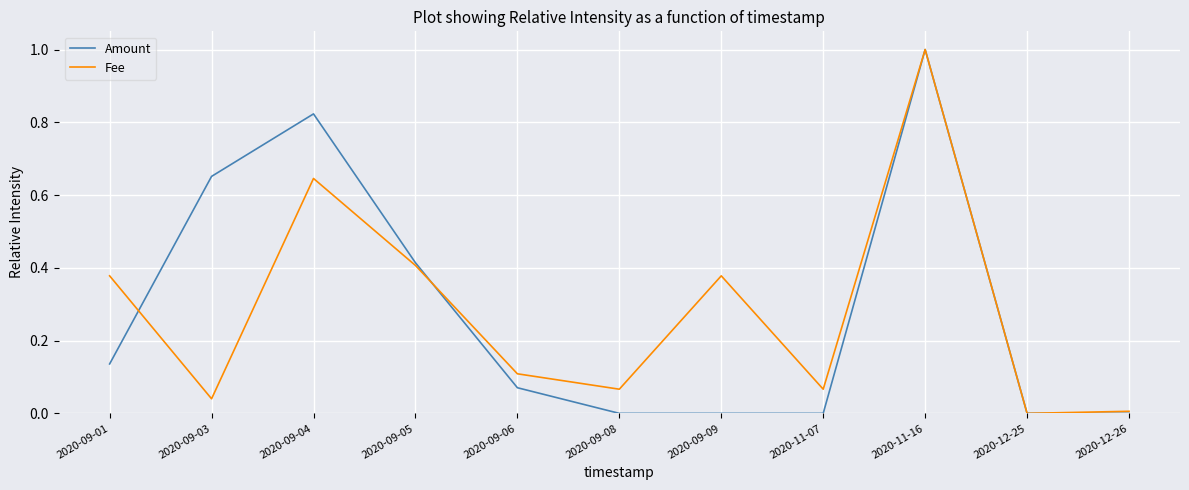

What is the sum of the Amount values at 2020-11-16 and 2020-09-04?

1.8